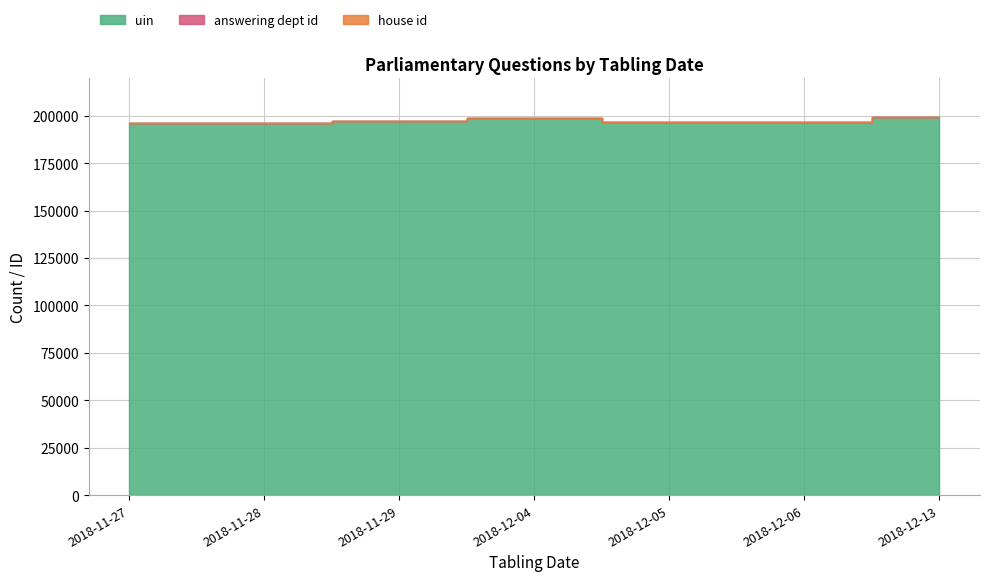

At which label does uin reach its minimum?

2018-11-27